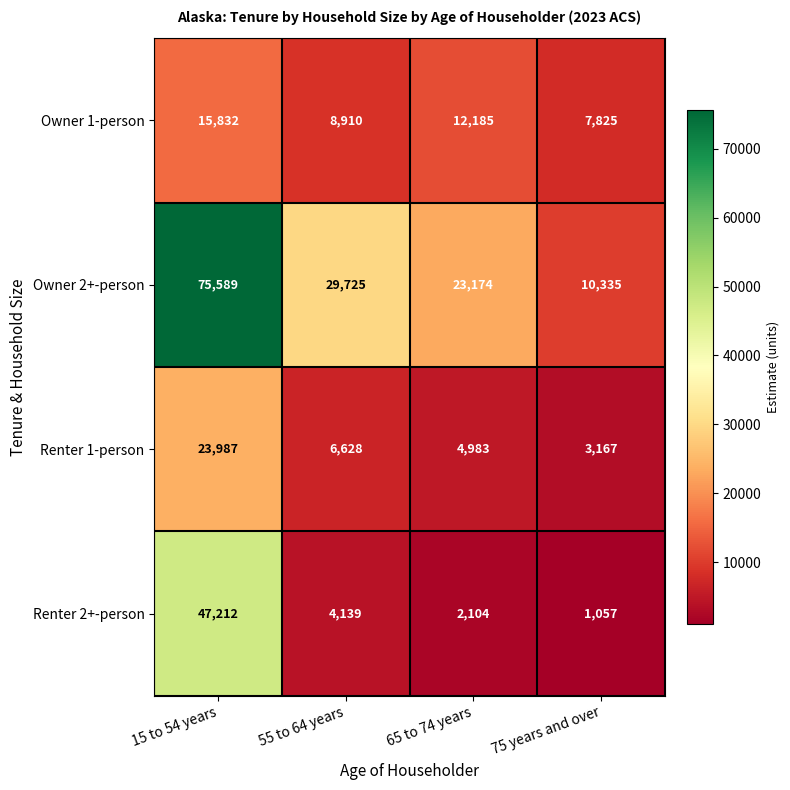

At which label is Owner 1-person closest to 11828?

65 to 74 years